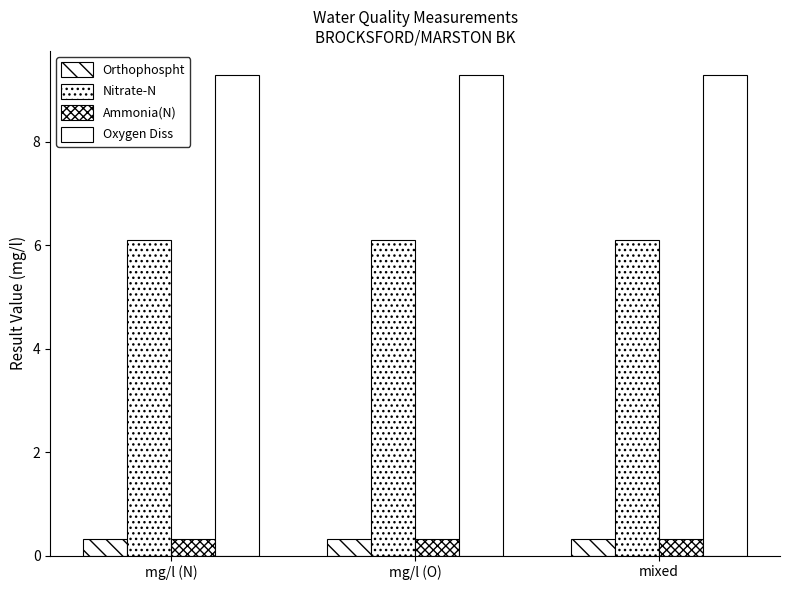

The Oxygen Diss series shows 9.3 at mg/l (O). True or false?

True